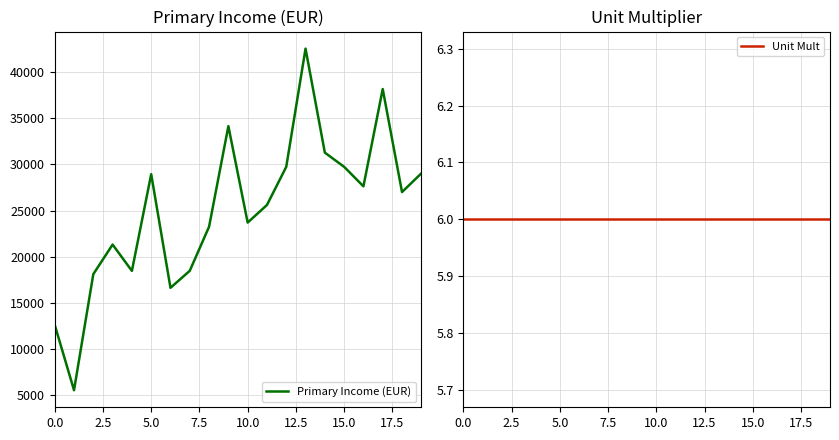

What is the minimum value for Primary Income (EUR)?

5556.4